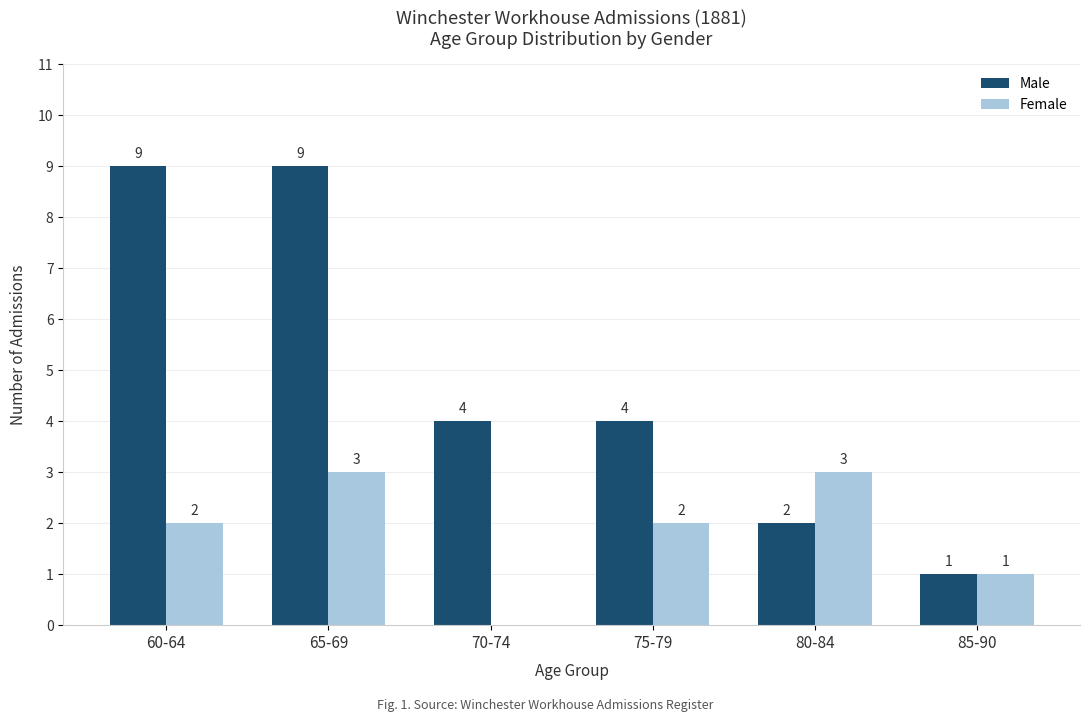

Reading left to right, list all the values displayed in this chart.

Male: 60-64=9	65-69=9	70-74=4	75-79=4	80-84=2	85-90=1
Female: 60-64=2	65-69=3	70-74=0	75-79=2	80-84=3	85-90=1